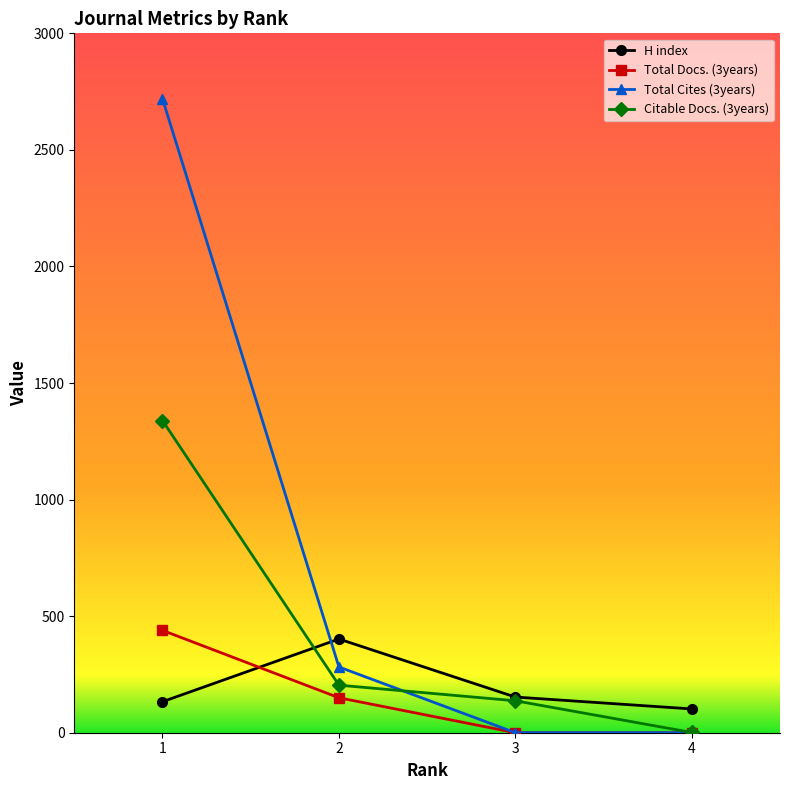

Between which two adjacent categories do Total Cites (3years) and H index first intersect?

1 and 2